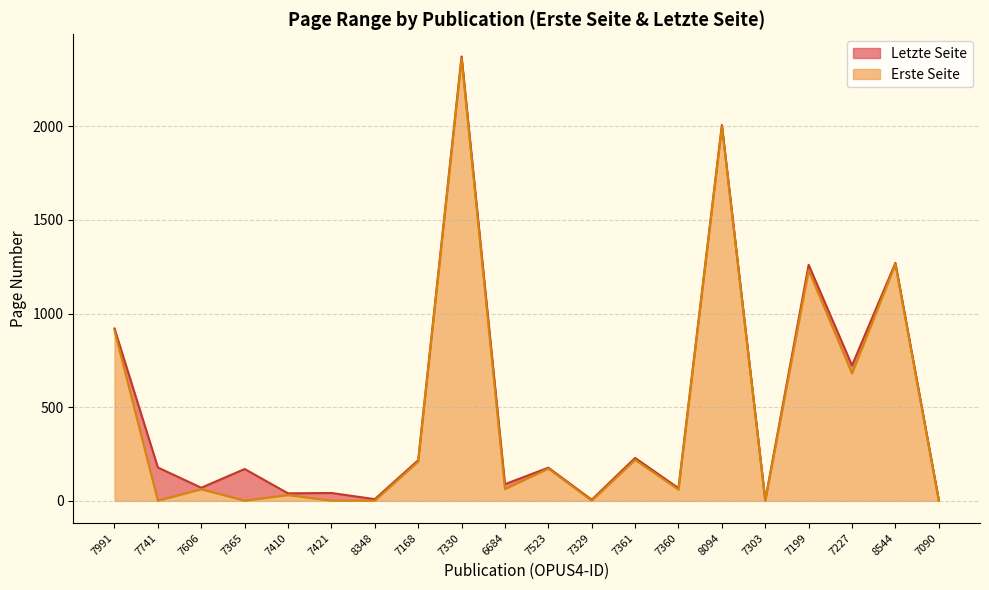

What is the label of the 1st point from the left?

7991